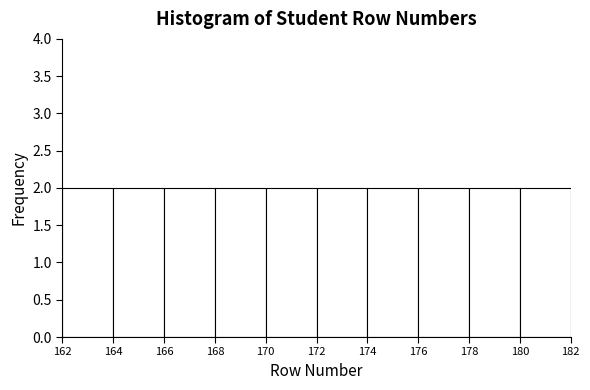

Reading left to right, transcribe this chart: for each bar, give the range it covers on the x-axis and its height. The values are not printed on the chart, so give them approximately, as read against the axis.

162 to 164: 2
164 to 166: 2
166 to 168: 2
168 to 170: 2
170 to 172: 2
172 to 174: 2
174 to 176: 2
176 to 178: 2
178 to 180: 2
180 to 182: 2